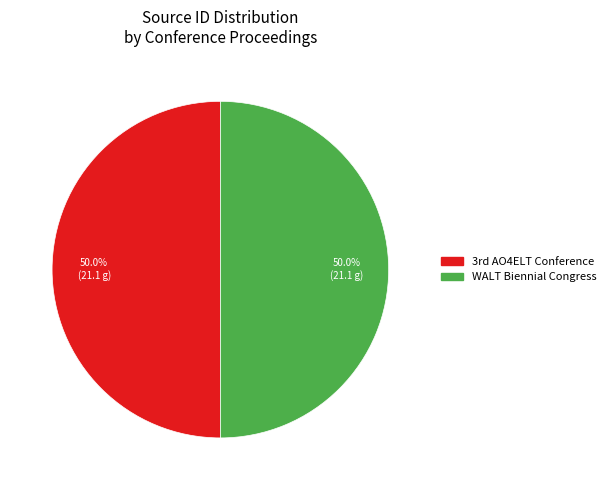

How much of the chart is everything except WALT Biennial Congress?

50.0%